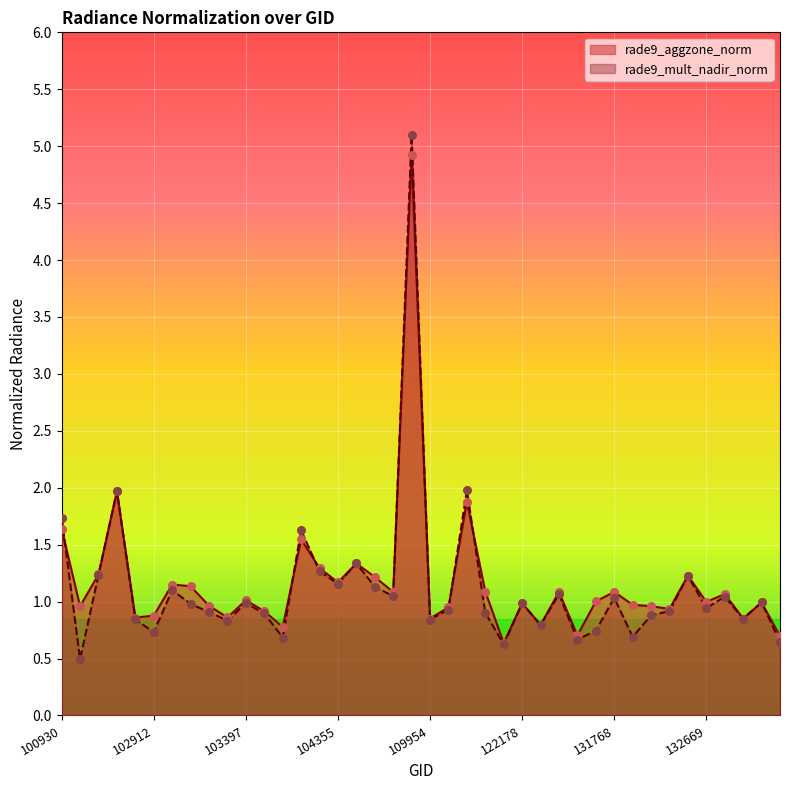

Which series has the widest spread of Y values?

rade9_mult_nadir_norm